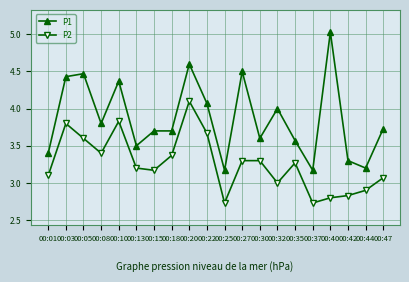

Where is the first local minimum for P1?

00:08